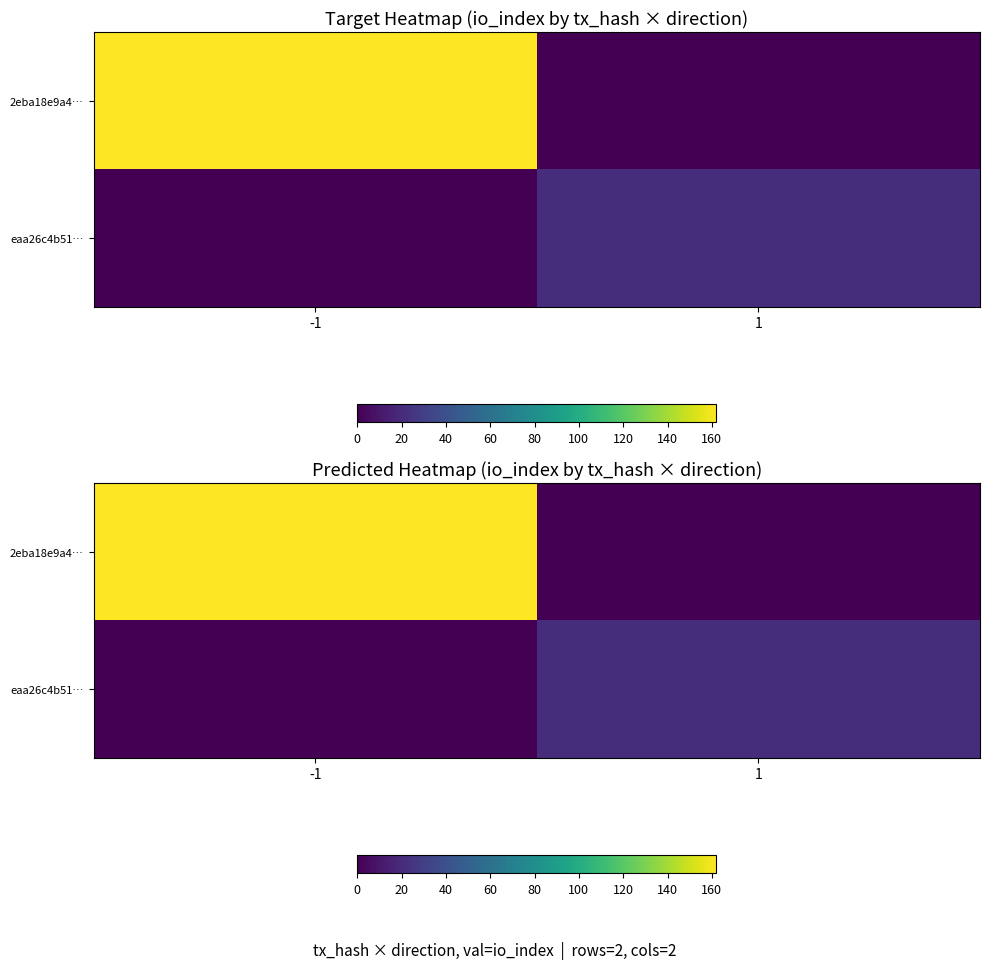

What is the sum of the eaa26c4b51… values at -1 and 1?

21